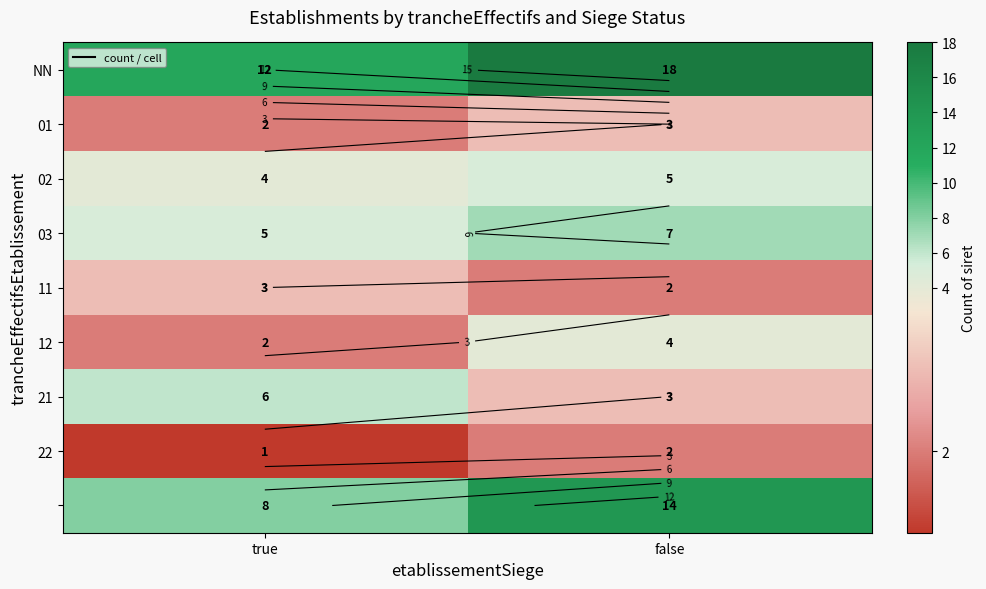

What is the maximum value shown in the chart?

18